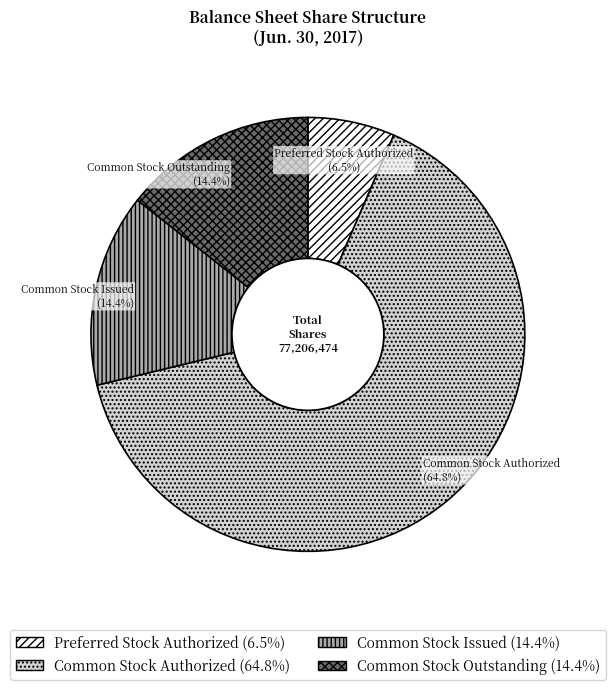

Approximately how many times larger is the value at Common Stock Authorized compared to Common Stock Outstanding?

4.5